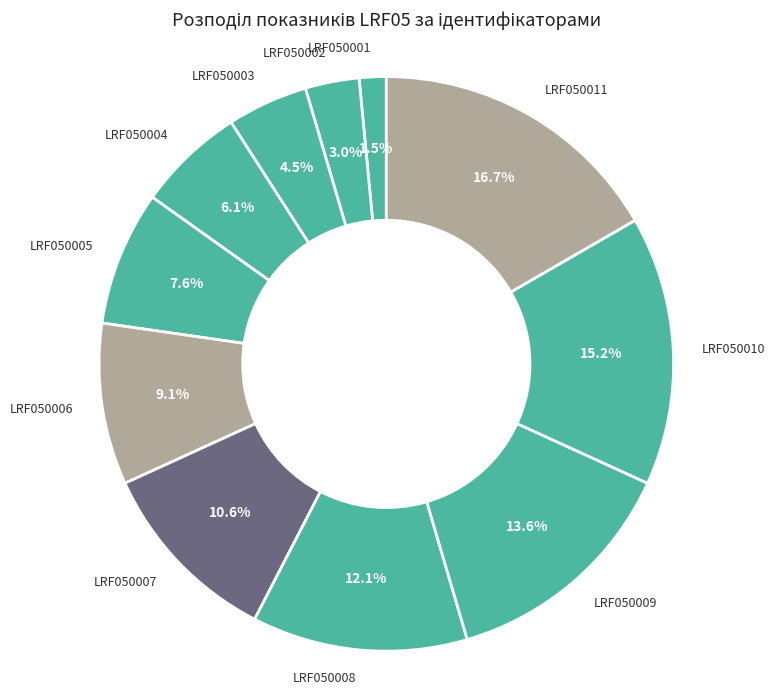

To the nearest percent, what percentage of the pie is LRF050006?

9%